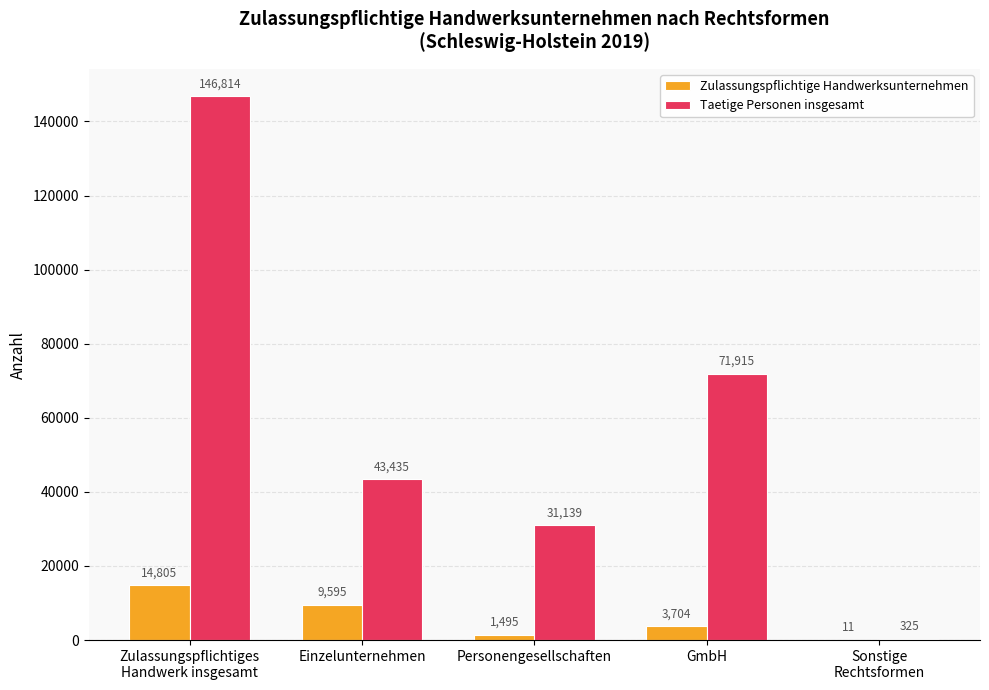

Which series changed the most between Personengesellschaften and GmbH?

Taetige Personen insgesamt